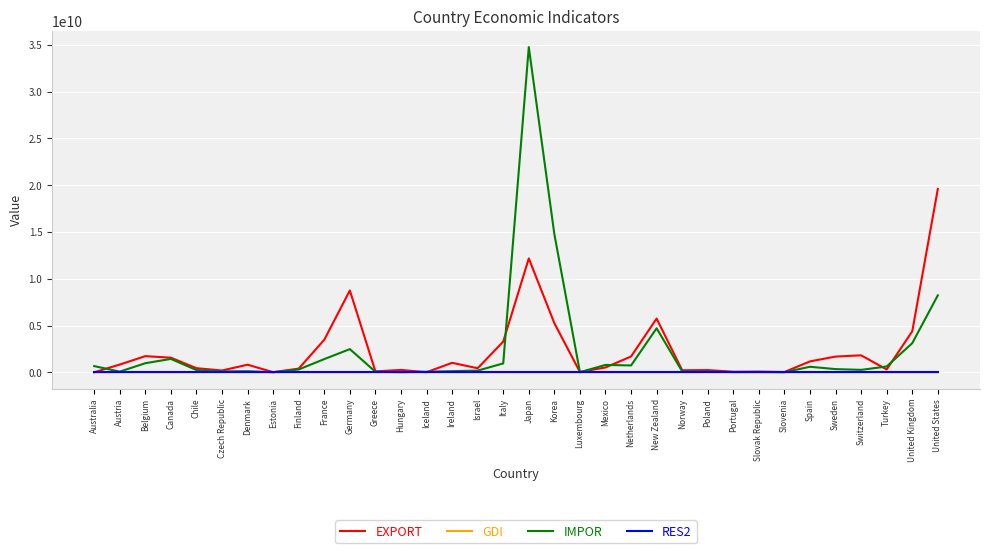

Is the value of EXPORT at France greater than the value of GDI at Ireland?

Yes